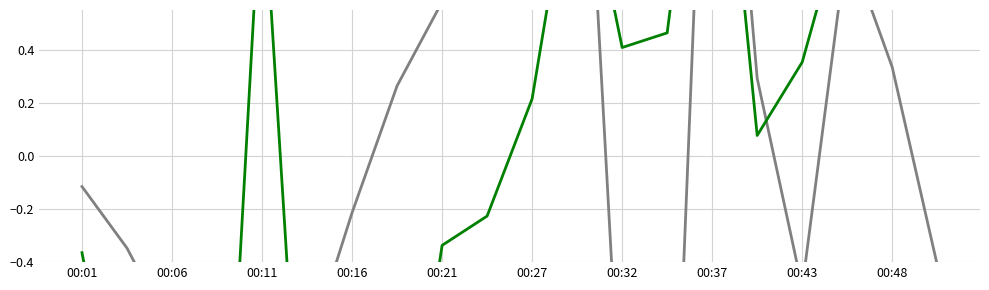

What is the label of the 18th point from the right?

00:06